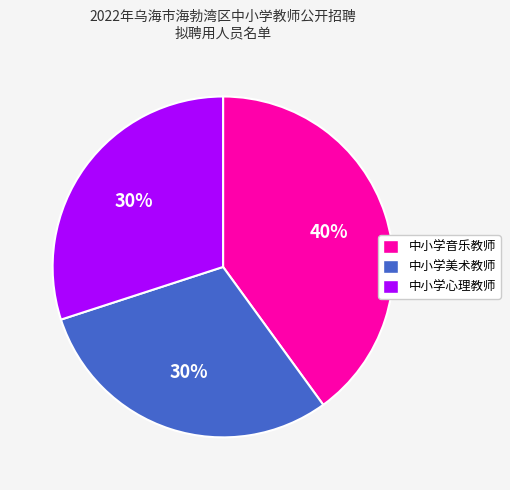

Combined, do 中小学音乐教师 and 中小学心理教师 account for over 50%?

Yes